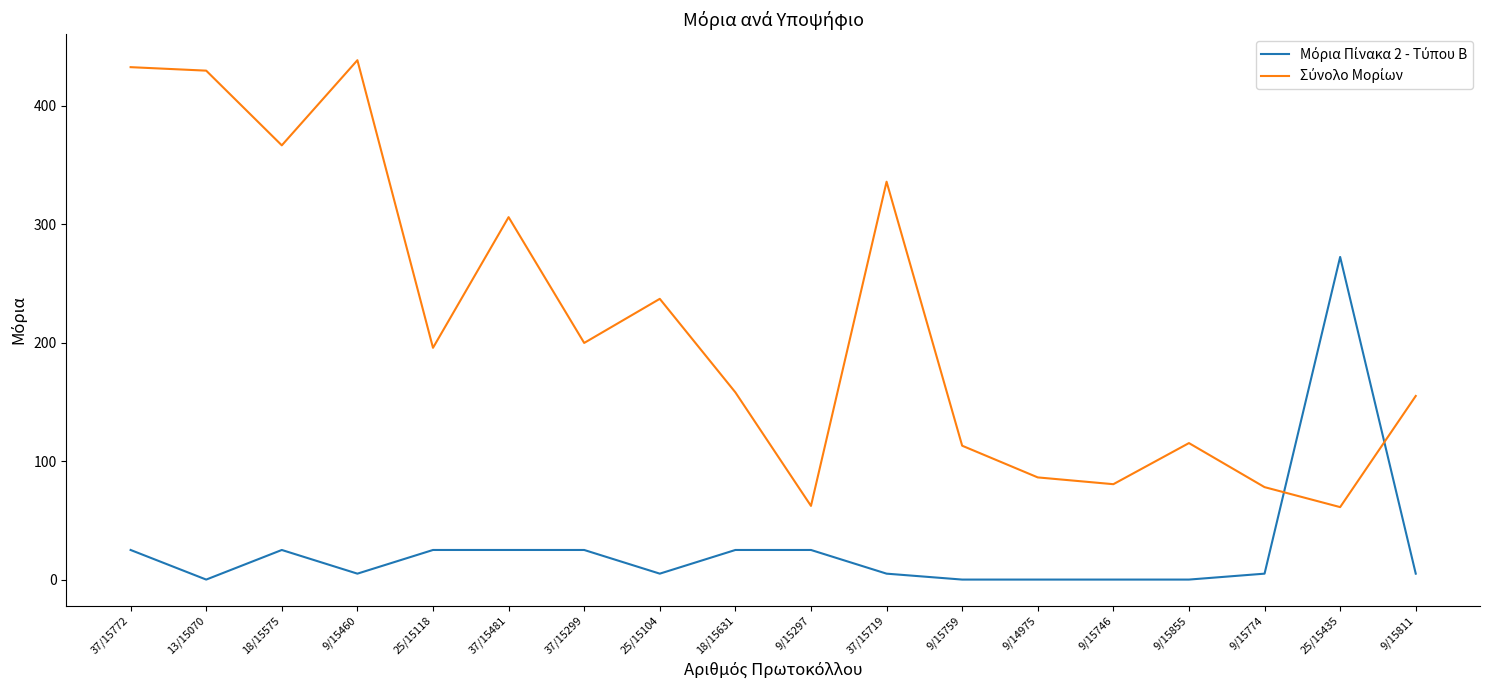

What is the greatest value displayed?

438.7